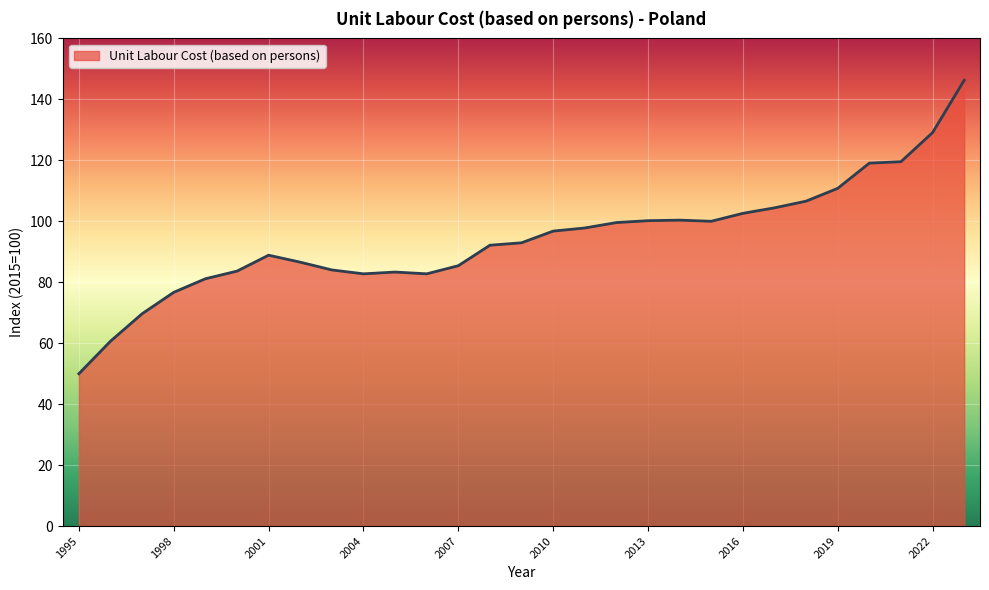

What is the difference between the maximum and minimum values?

96.3